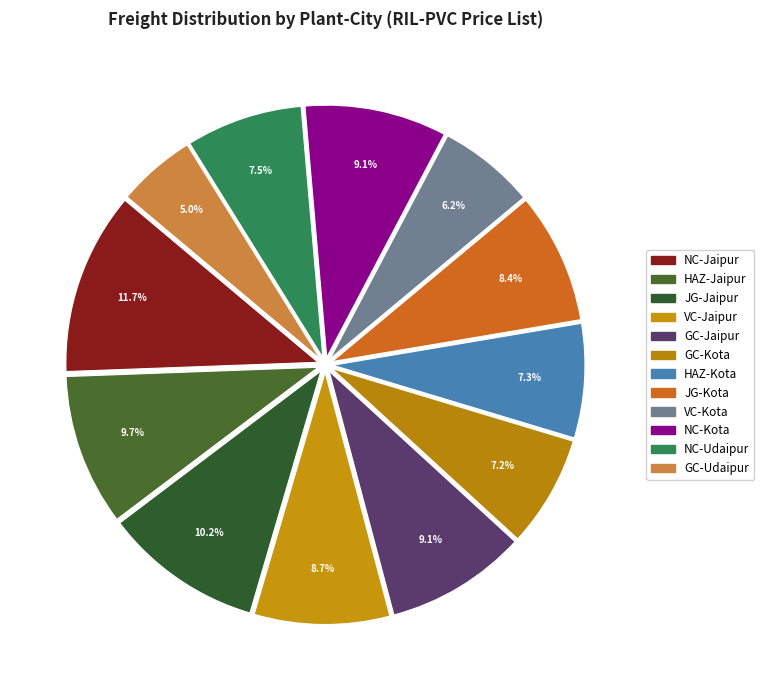

Does GC-Kota account for over 50% of the chart?

No